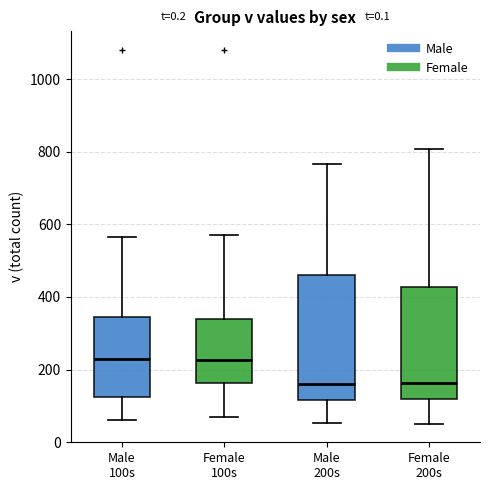

Which box is the tallest, from its lower edge to its upper edge?

Male 200s